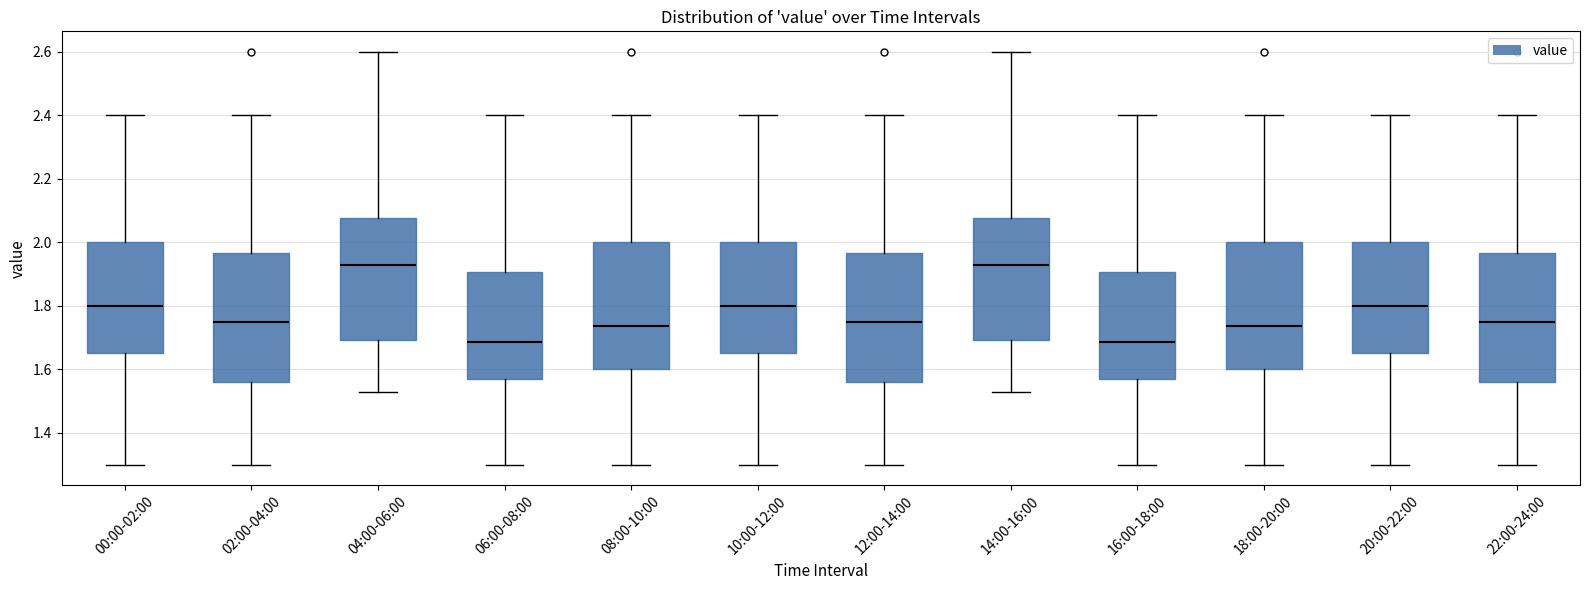

Reading left to right, transcribe this box plot: for each box, give where its median line is, the range the box spans, and where its two whiskers end, as read against the y-axis. The values are not printed on the chart, so give them approximately, as read against the axis.

00:00-02:00: median 1.80, box 1.66 to 2.00, whiskers 1.30 to 2.40
02:00-04:00: median 1.76, box 1.56 to 1.96, whiskers 1.30 to 2.40
04:00-06:00: median 1.94, box 1.70 to 2.08, whiskers 1.54 to 2.60
06:00-08:00: median 1.68, box 1.58 to 1.90, whiskers 1.30 to 2.40
08:00-10:00: median 1.74, box 1.60 to 2.00, whiskers 1.30 to 2.40
10:00-12:00: median 1.80, box 1.66 to 2.00, whiskers 1.30 to 2.40
12:00-14:00: median 1.76, box 1.56 to 1.96, whiskers 1.30 to 2.40
14:00-16:00: median 1.94, box 1.70 to 2.08, whiskers 1.54 to 2.60
16:00-18:00: median 1.68, box 1.58 to 1.90, whiskers 1.30 to 2.40
18:00-20:00: median 1.74, box 1.60 to 2.00, whiskers 1.30 to 2.40
20:00-22:00: median 1.80, box 1.66 to 2.00, whiskers 1.30 to 2.40
22:00-24:00: median 1.76, box 1.56 to 1.96, whiskers 1.30 to 2.40